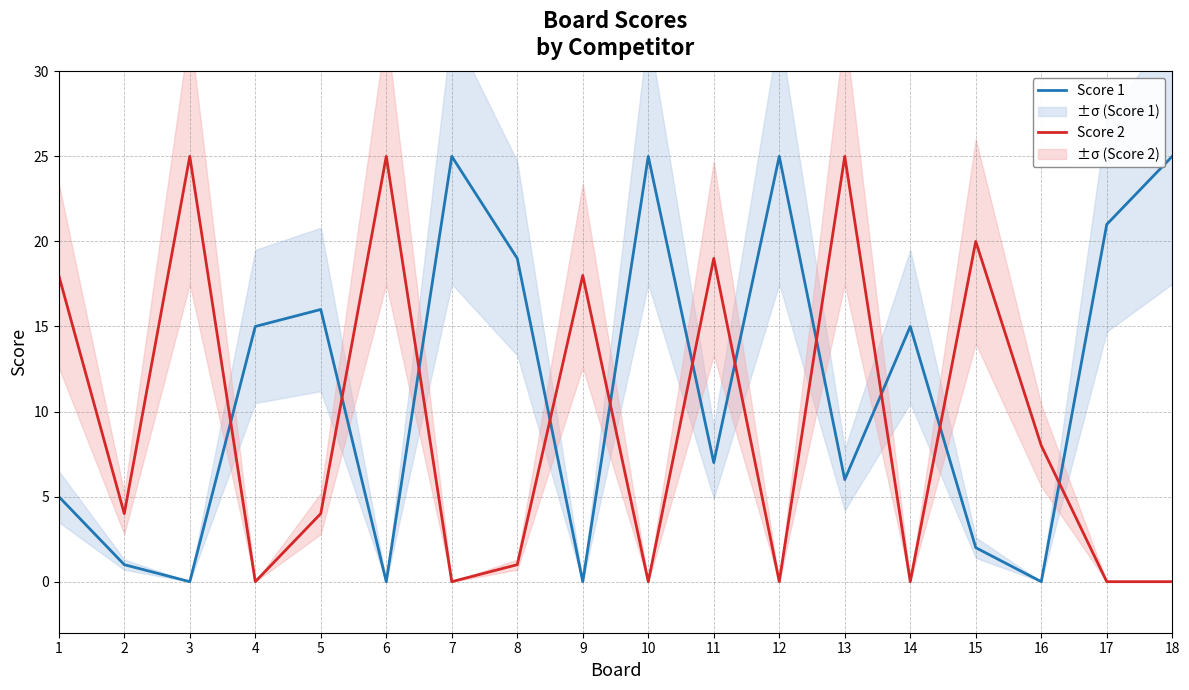

Rank the series at 14 from highest to lowest value.

Score 1, Score 2